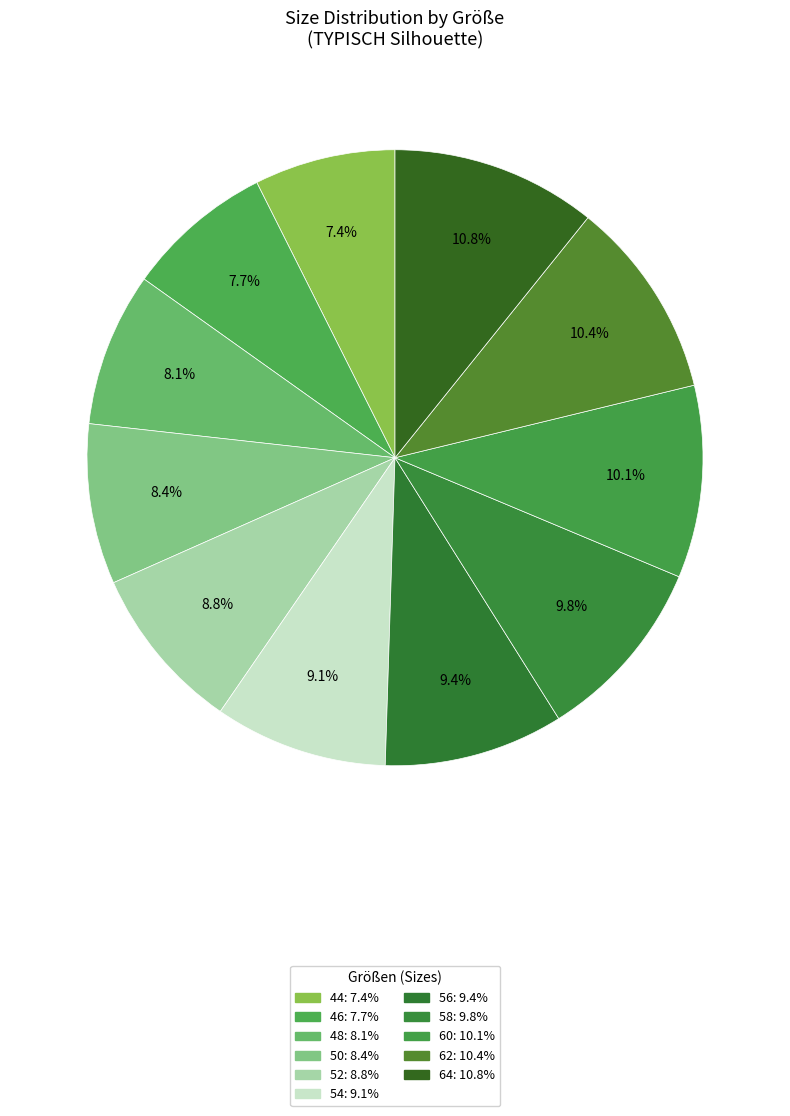

Is the sum of 60 and 52 greater than half?

No